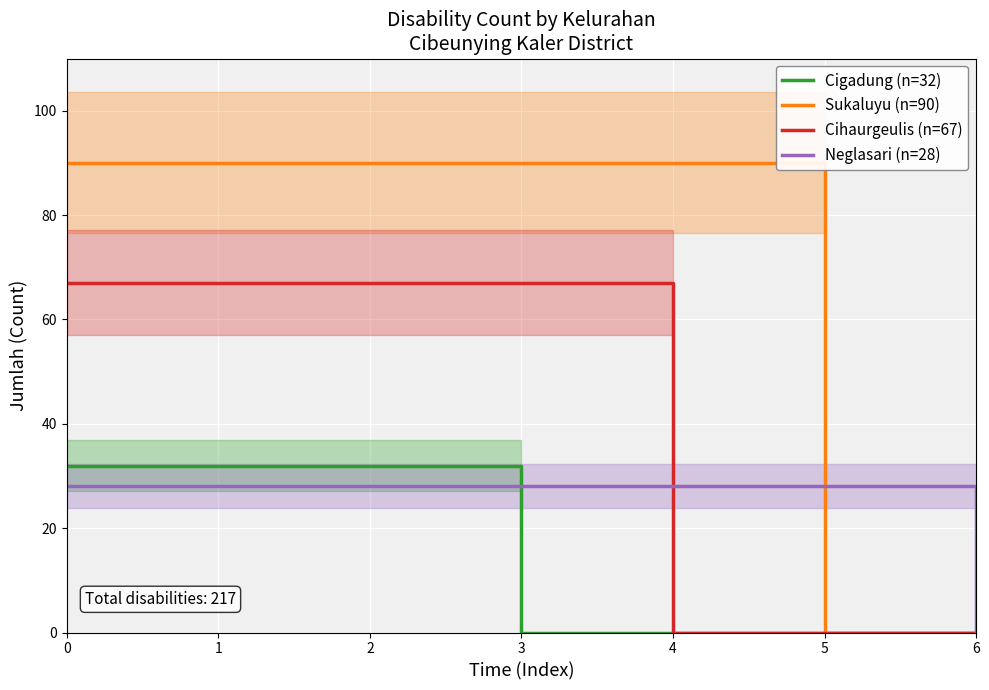

The value of Neglasari (n=28) at 2 is 19. True or false?

False